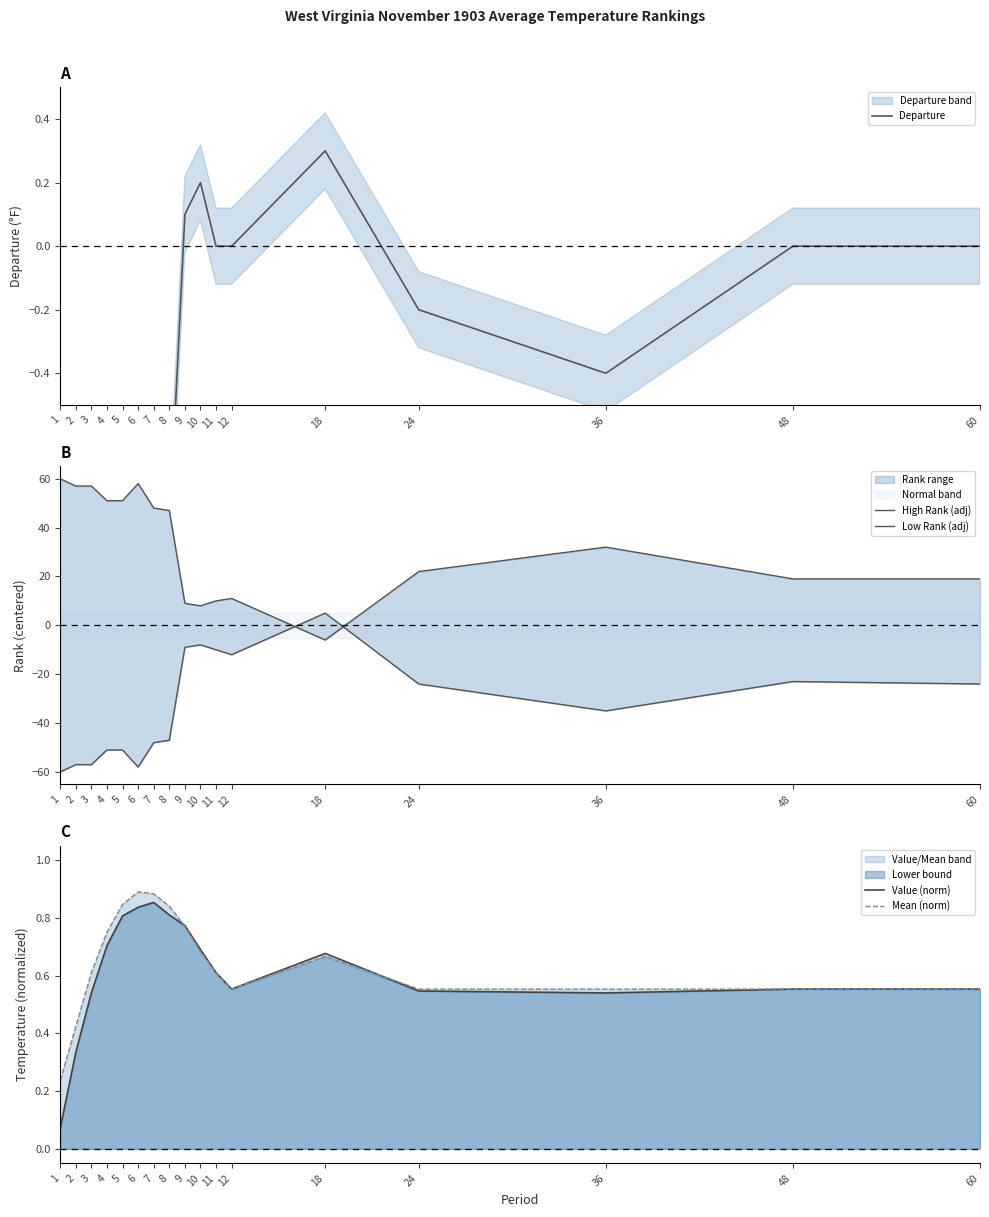

What is the difference between the maximum and minimum values in the Departure series?

5.3